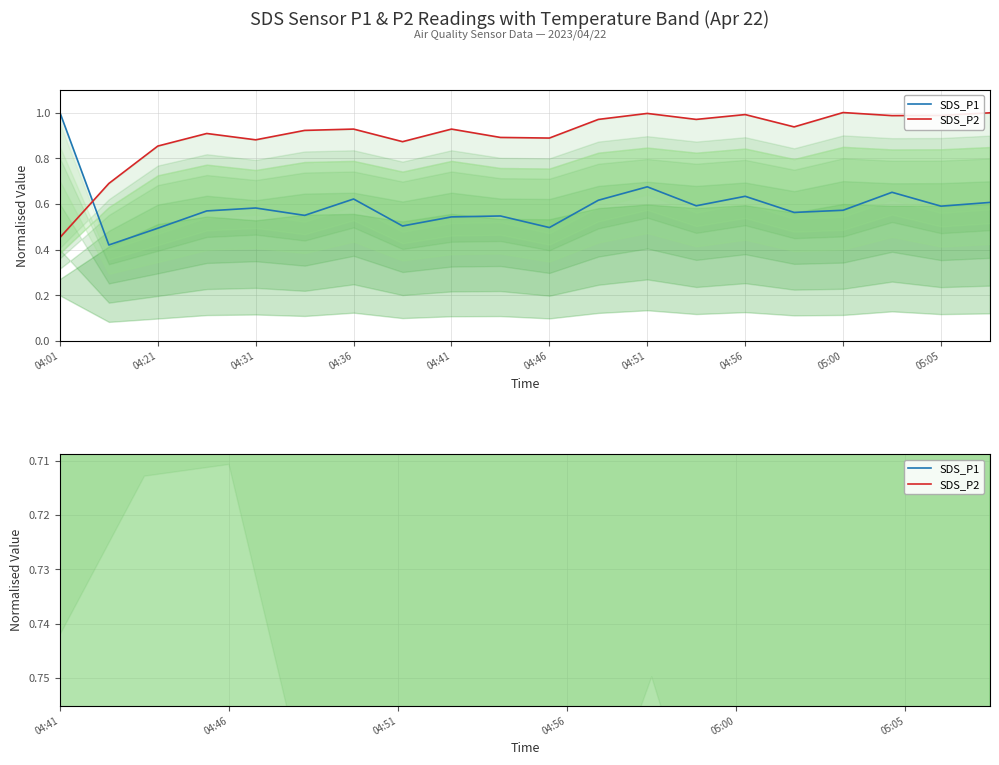

Reading left to right, transcribe all the data shown in this chart.

SDS_P1: 1.0	0.4	0.5	0.6	0.6	0.6	0.6	0.5	0.5	0.5	0.5	0.6	0.7	0.6	0.6	0.6	0.6	0.7	0.6	0.6
SDS_P2: 0.5	0.7	0.9	0.9	0.9	0.9	0.9	0.9	0.9	0.9	0.9	1.0	1.0	1.0	1.0	0.9	1.0	1.0	1.0	1.0